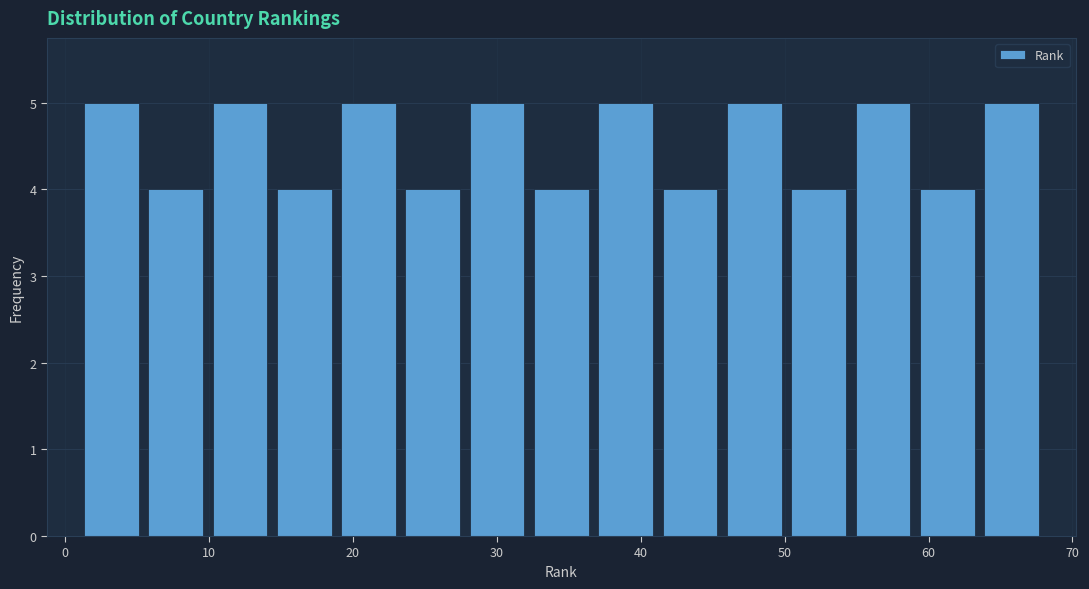

Reading left to right, transcribe this chart: for each bar, give the range it covers on the x-axis and its height. Neither the bar edges nor the heights are printed on the chart, so give them approximately, as read against the axes.

1 to 5: 5
5 to 10: 4
10 to 14: 5
14 to 19: 4
19 to 23: 5
23 to 28: 4
28 to 32: 5
32 to 37: 4
37 to 41: 5
41 to 46: 4
46 to 50: 5
50 to 55: 4
55 to 59: 5
59 to 64: 4
64 to 68: 5